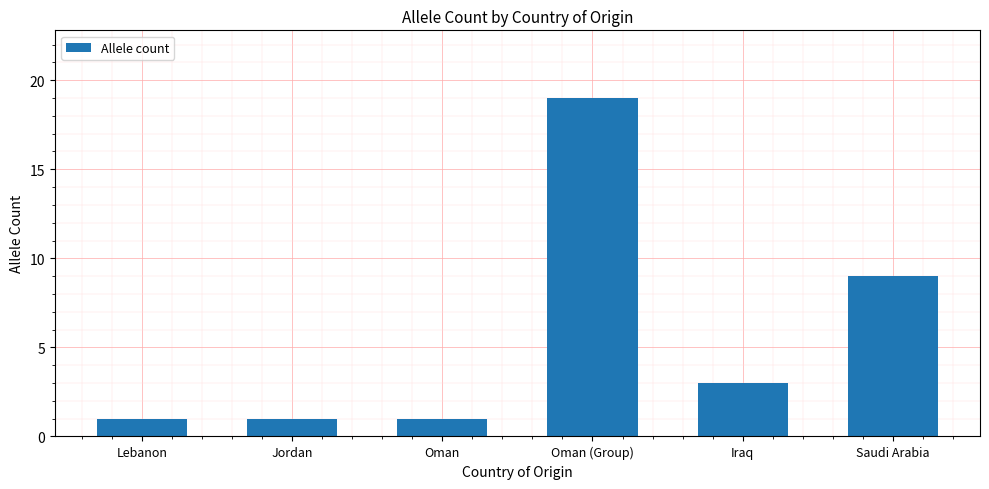

Count the values in the range 1 to 9.

5